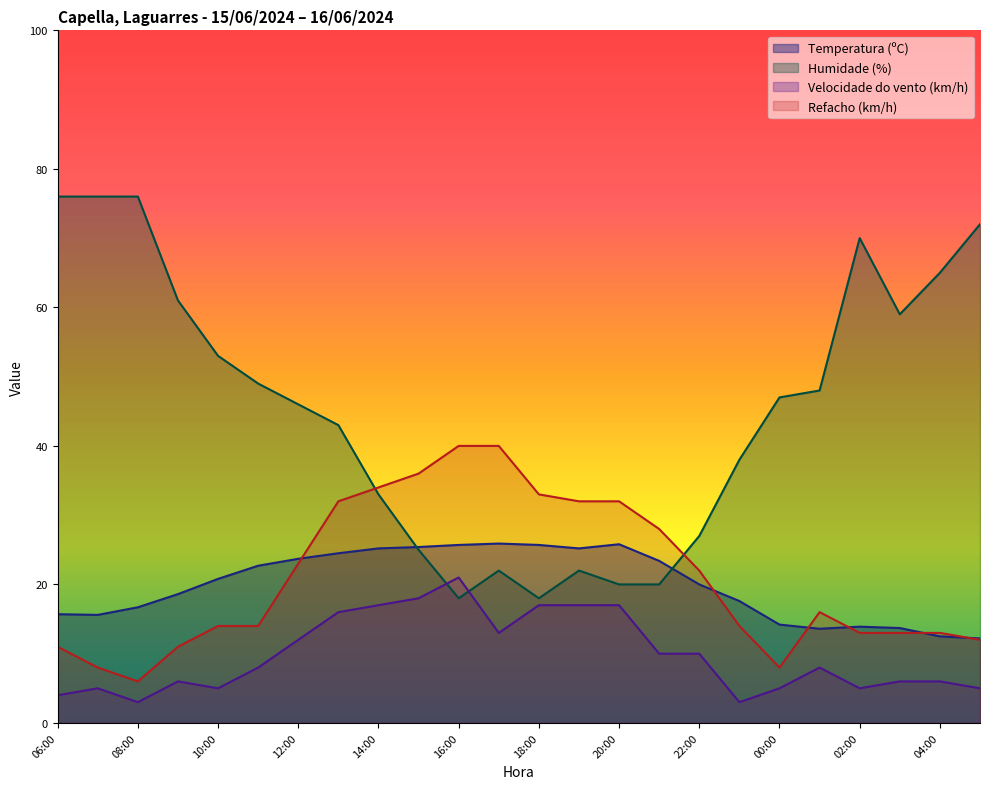

Reading left to right, transcribe all the data shown in this chart.

Temperatura (ºC): 06:00=15.7	07:00=15.6	08:00=16.7	09:00=18.6	10:00=20.8	11:00=22.7	12:00=23.7	13:00=24.5	14:00=25.2	15:00=25.4	16:00=25.7	17:00=25.9	18:00=25.7	19:00=25.2	20:00=25.8	21:00=23.4	22:00=20.0	23:00=17.6	00:00=14.2	01:00=13.6	02:00=13.9	03:00=13.7	04:00=12.5	05:00=12.2
Humidade (%): 06:00=76.0	07:00=76.0	08:00=76.0	09:00=61.0	10:00=53.0	11:00=49.0	12:00=46.0	13:00=43.0	14:00=33.0	15:00=25.0	16:00=18.0	17:00=22.0	18:00=18.0	19:00=22.0	20:00=20.0	21:00=20.0	22:00=27.0	23:00=38.0	00:00=47.0	01:00=48.0	02:00=70.0	03:00=59.0	04:00=65.0	05:00=72.0
Velocidade do vento (km/h): 06:00=4.0	07:00=5.0	08:00=3.0	09:00=6.0	10:00=5.0	11:00=8.0	12:00=12.0	13:00=16.0	14:00=17.0	15:00=18.0	16:00=21.0	17:00=13.0	18:00=17.0	19:00=17.0	20:00=17.0	21:00=10.0	22:00=10.0	23:00=3.0	00:00=5.0	01:00=8.0	02:00=5.0	03:00=6.0	04:00=6.0	05:00=5.0
Refacho (km/h): 06:00=11.0	07:00=8.0	08:00=6.0	09:00=11.0	10:00=14.0	11:00=14.0	12:00=23.0	13:00=32.0	14:00=34.0	15:00=36.0	16:00=40.0	17:00=40.0	18:00=33.0	19:00=32.0	20:00=32.0	21:00=28.0	22:00=22.0	23:00=14.0	00:00=8.0	01:00=16.0	02:00=13.0	03:00=13.0	04:00=13.0	05:00=12.0